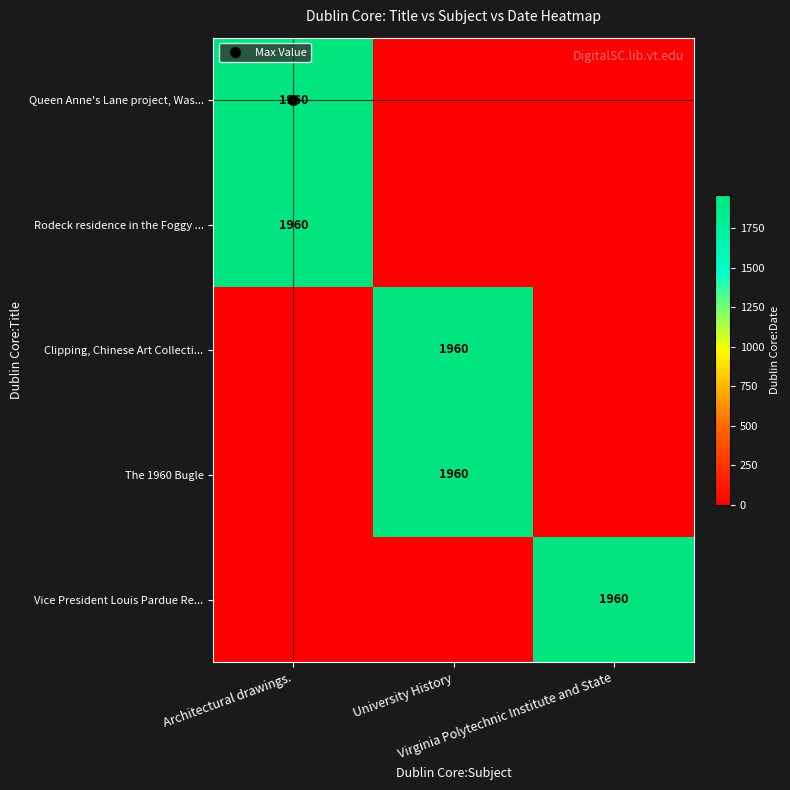

The Queen Anne's Lane project, Was... series shows 1156 at University History. True or false?

False